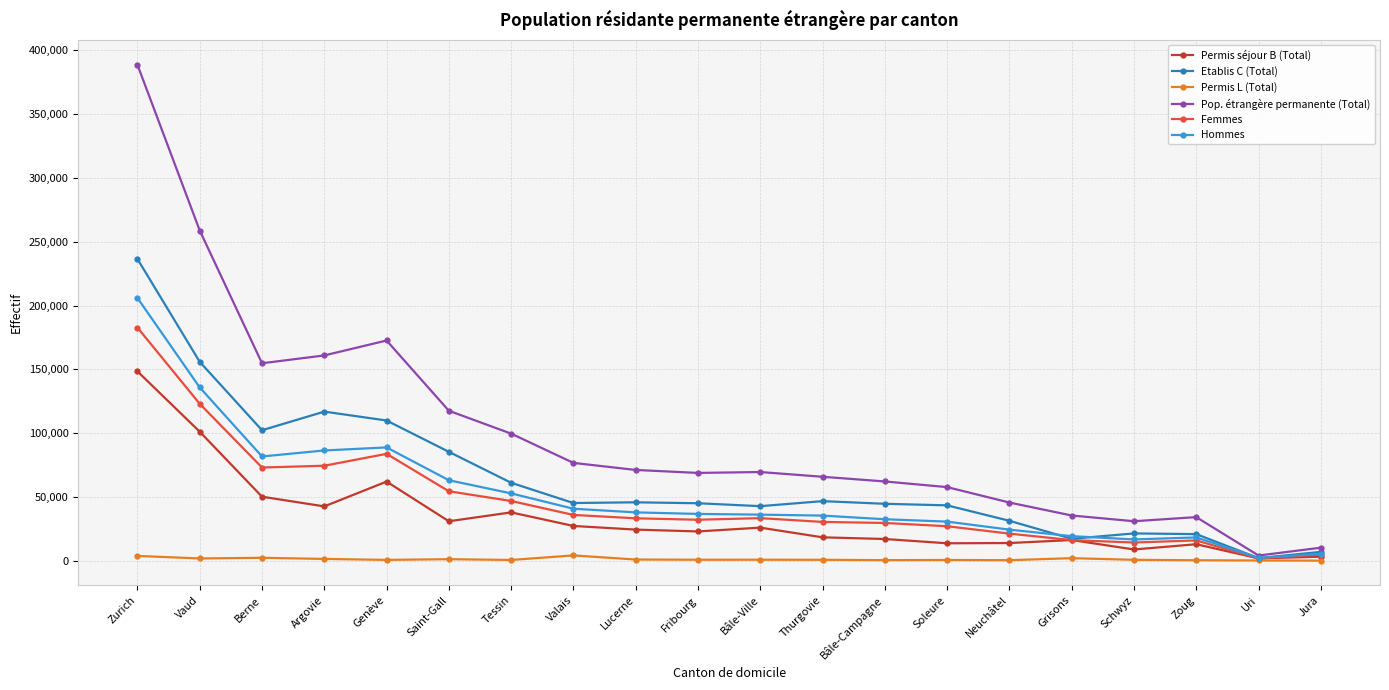

True or false: Pop. étrangère permanente (Total) has more than 1 points higher than both neighbors.

True